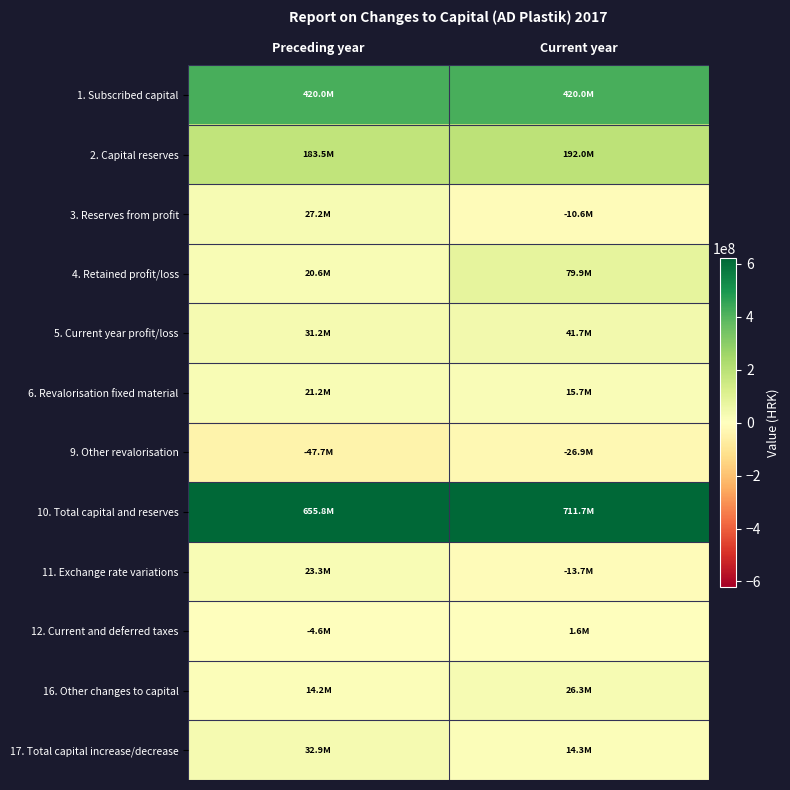

At which category is the sum across all series the highest?

Current year